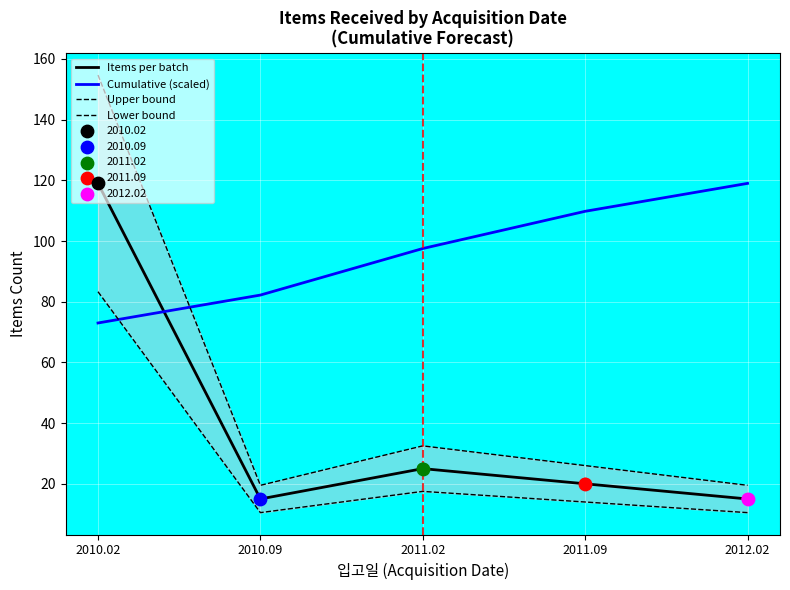

At which category is the sum across all series the highest?

2010.02